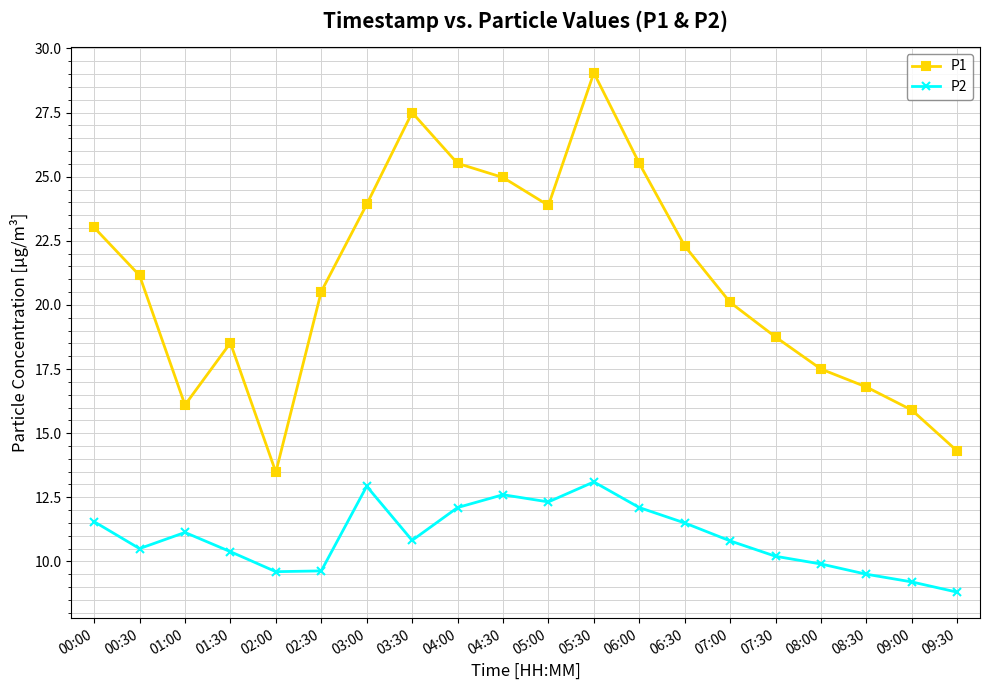

Rank the series by their average value, from lowest to highest.

P2, P1